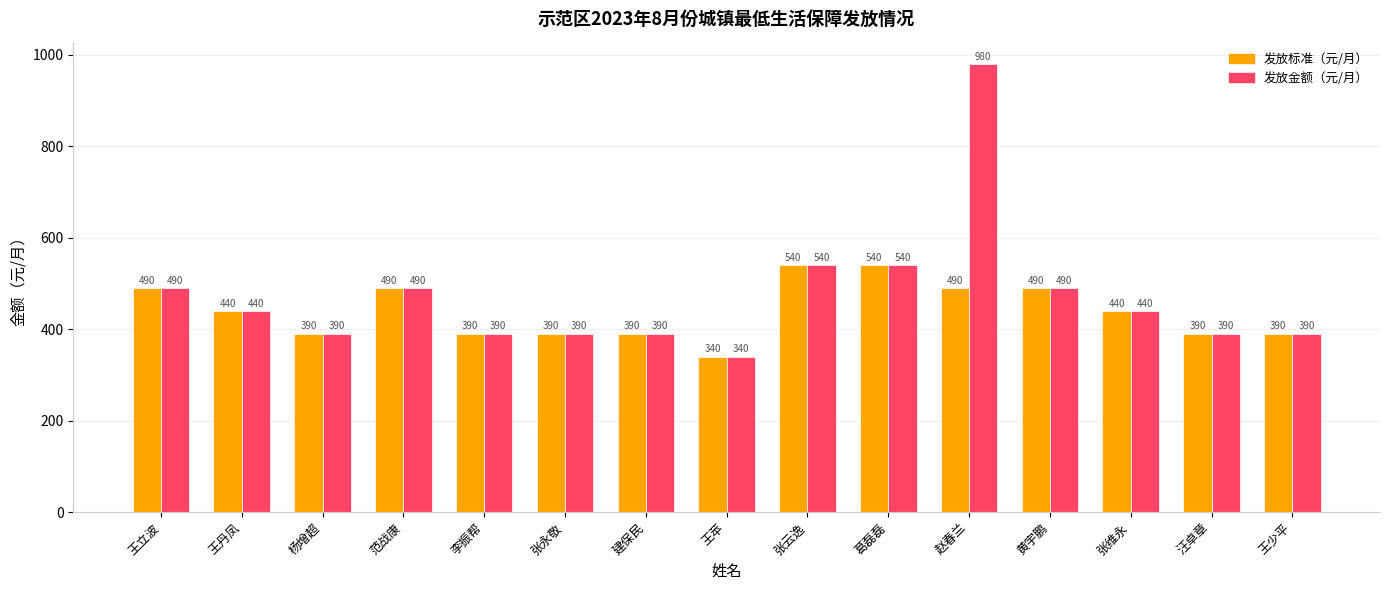

What is the label of the 10th bar from the right?

张永敬